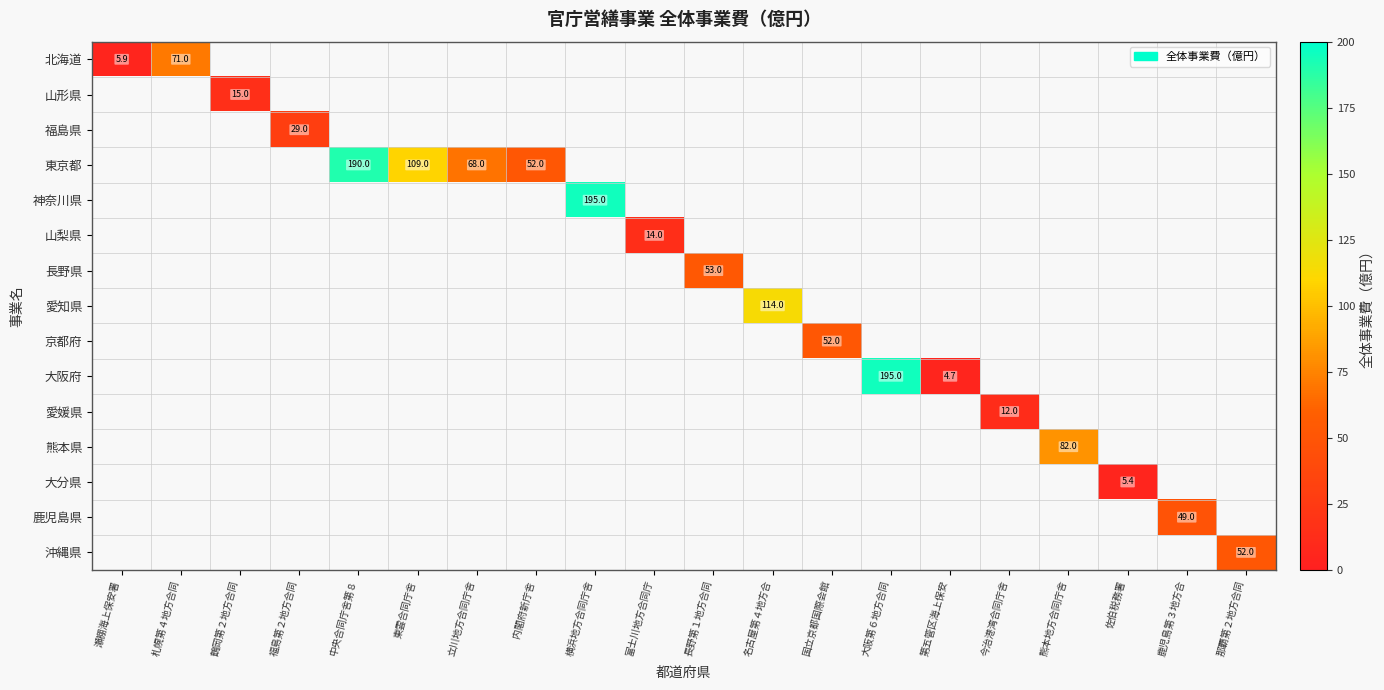

At which label does 北海道 reach its peak?

札幌第４地方合同